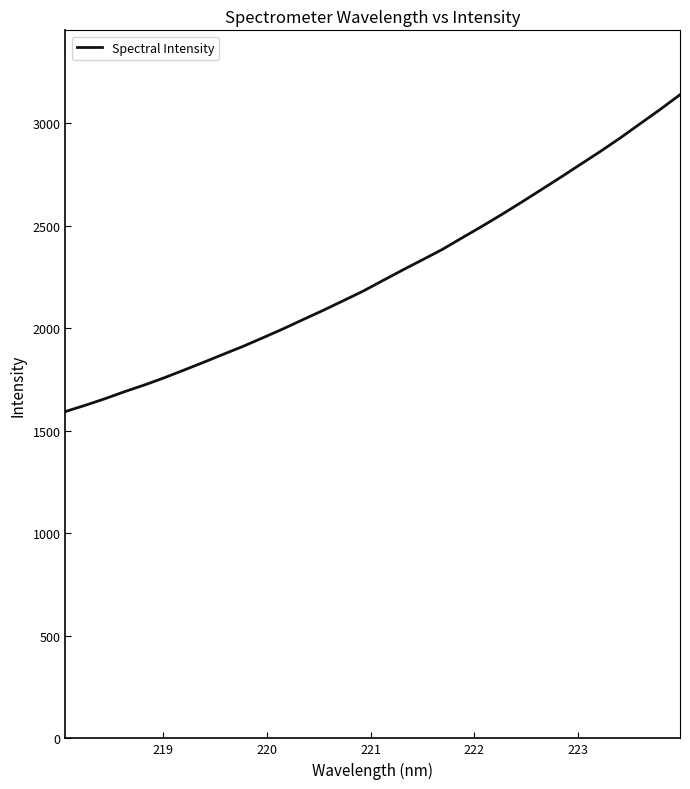

What is the difference between the maximum and minimum values?

1545.1